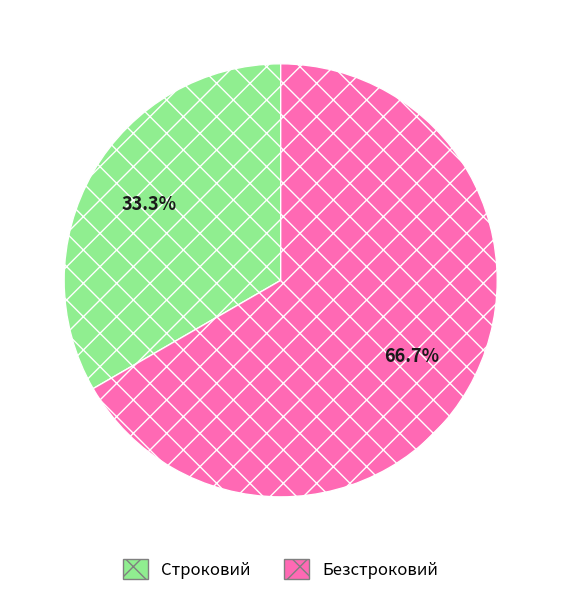

Rank the categories by value from highest to lowest.

Безстроковий, Строковий